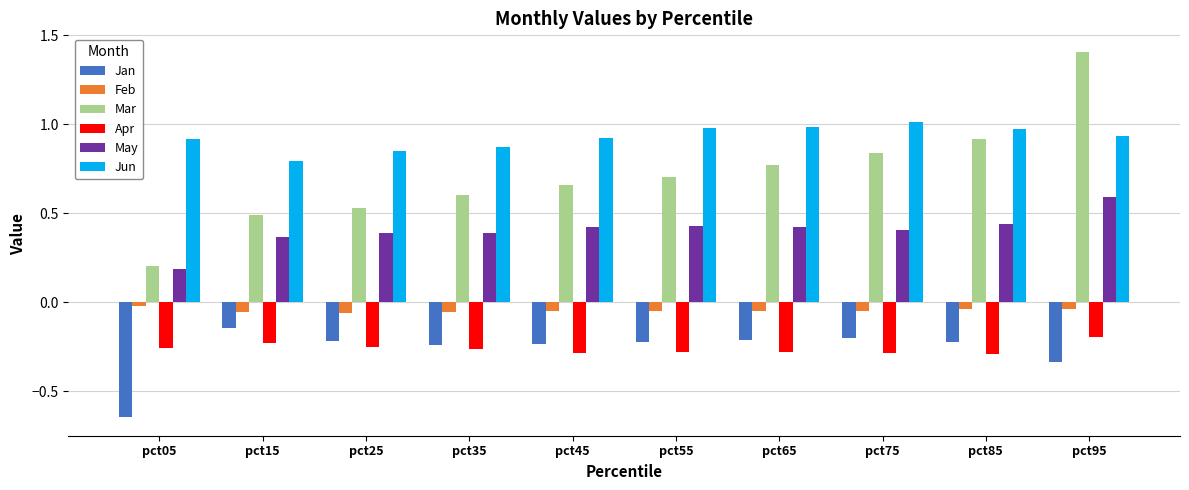

What is the minimum value for Mar?

0.2